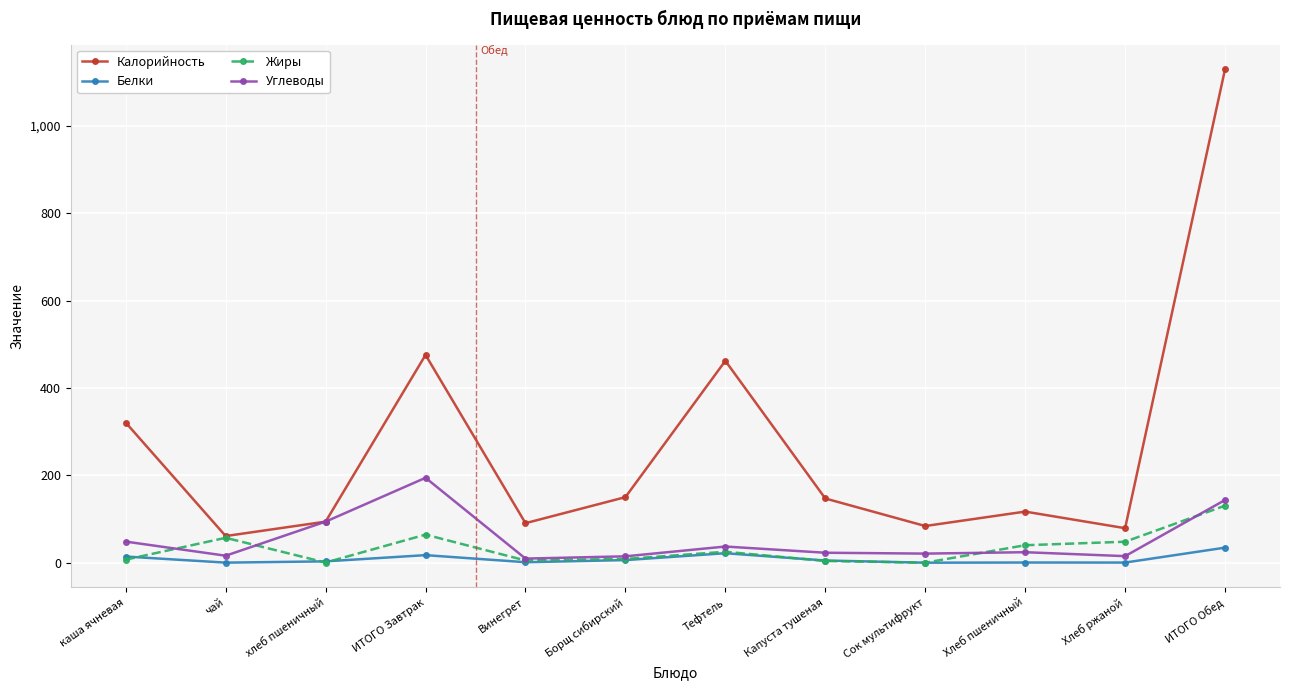

What position from the right is Борщ сибирский?

7